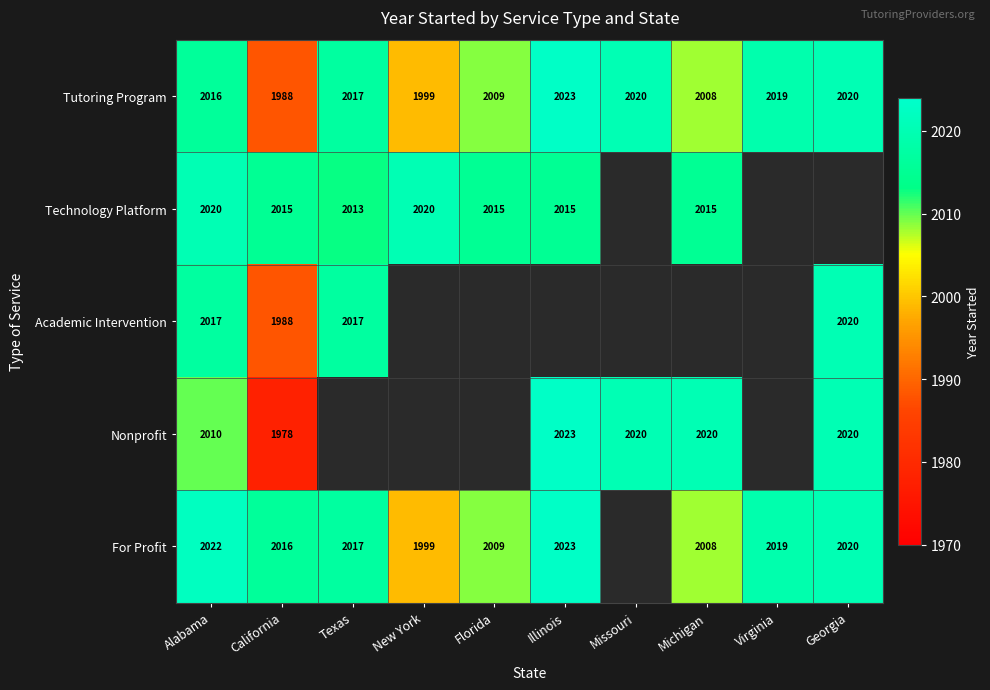

At Alabama, list the series in order from largest to smallest.

For Profit, Technology Platform, Academic Intervention, Tutoring Program, Nonprofit